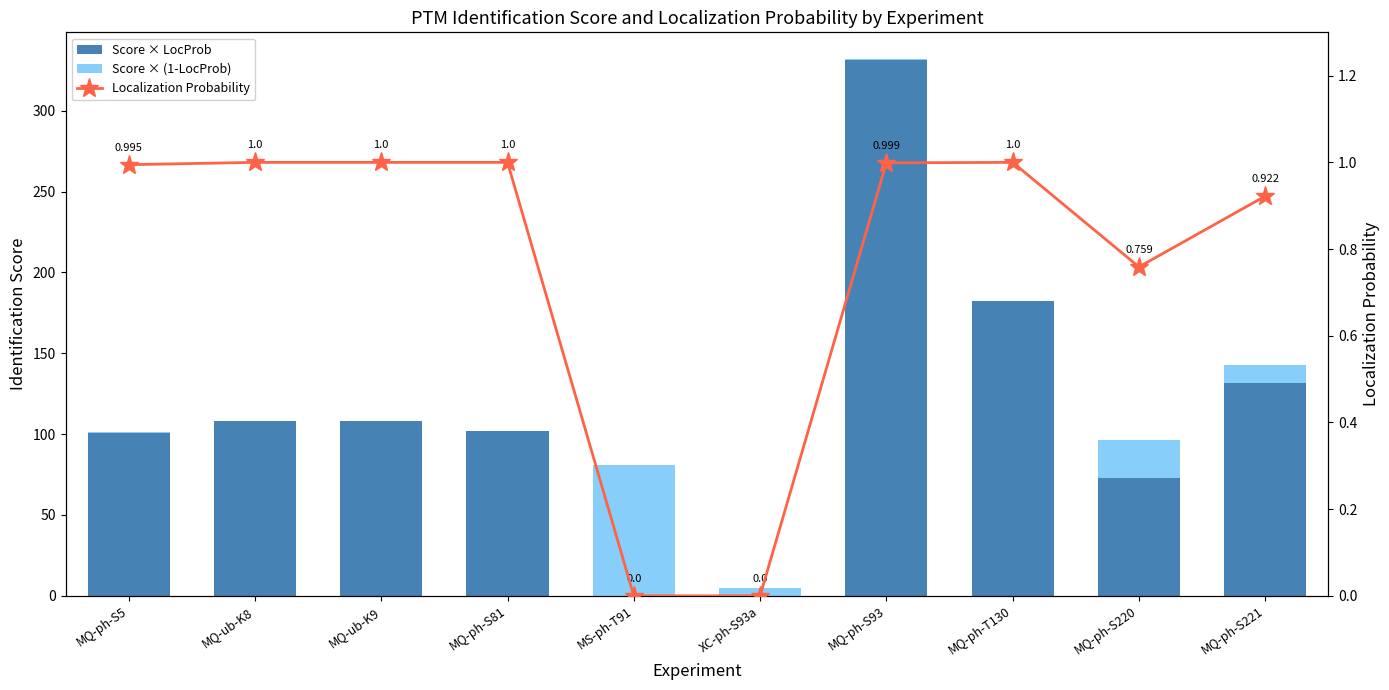

The value of Score × (1-LocProb) at MQ-ph-S220 is 14.8. True or false?

False